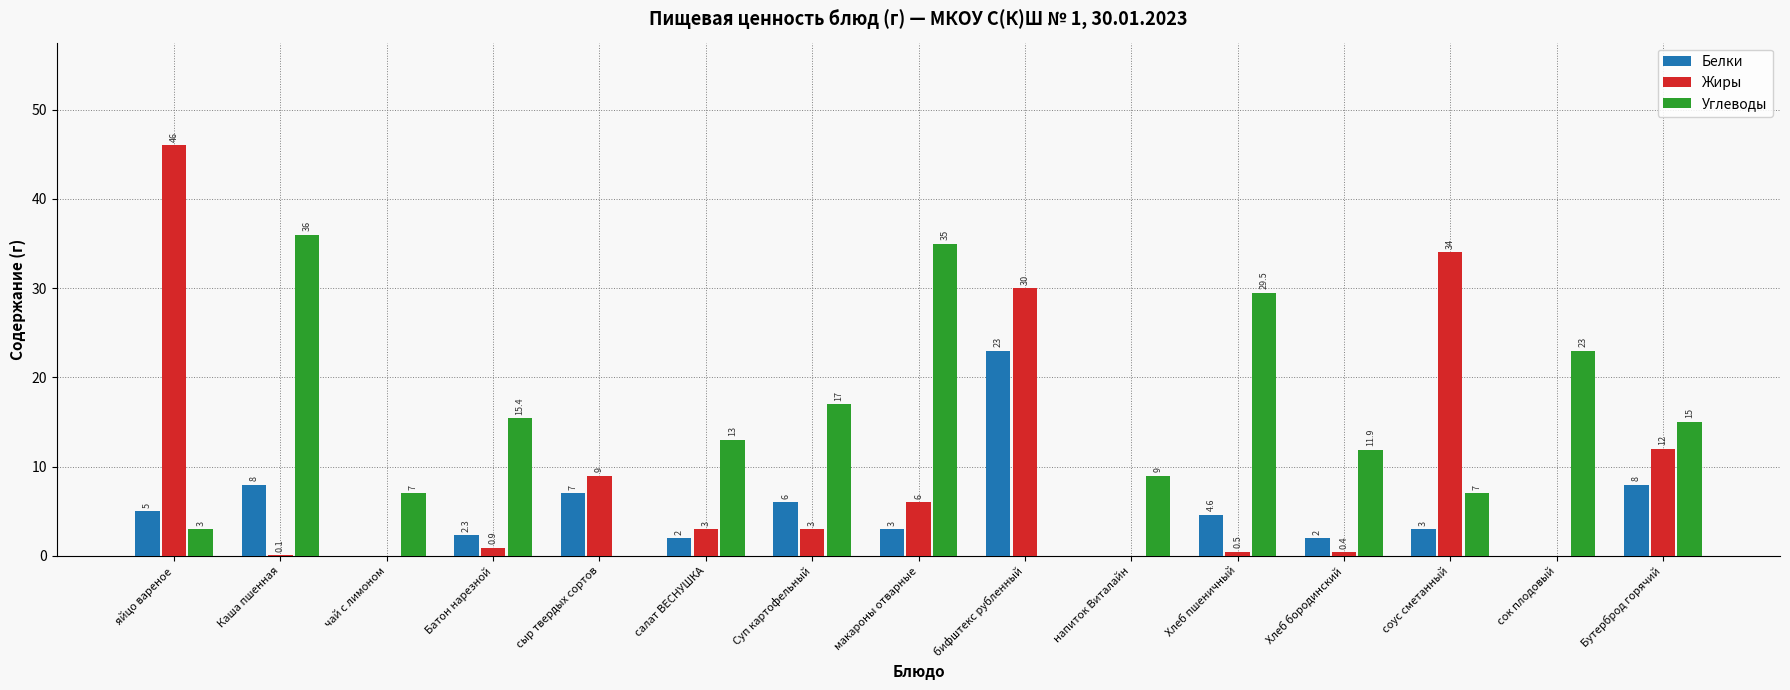

Which series has the largest total across all categories?

Углеводы